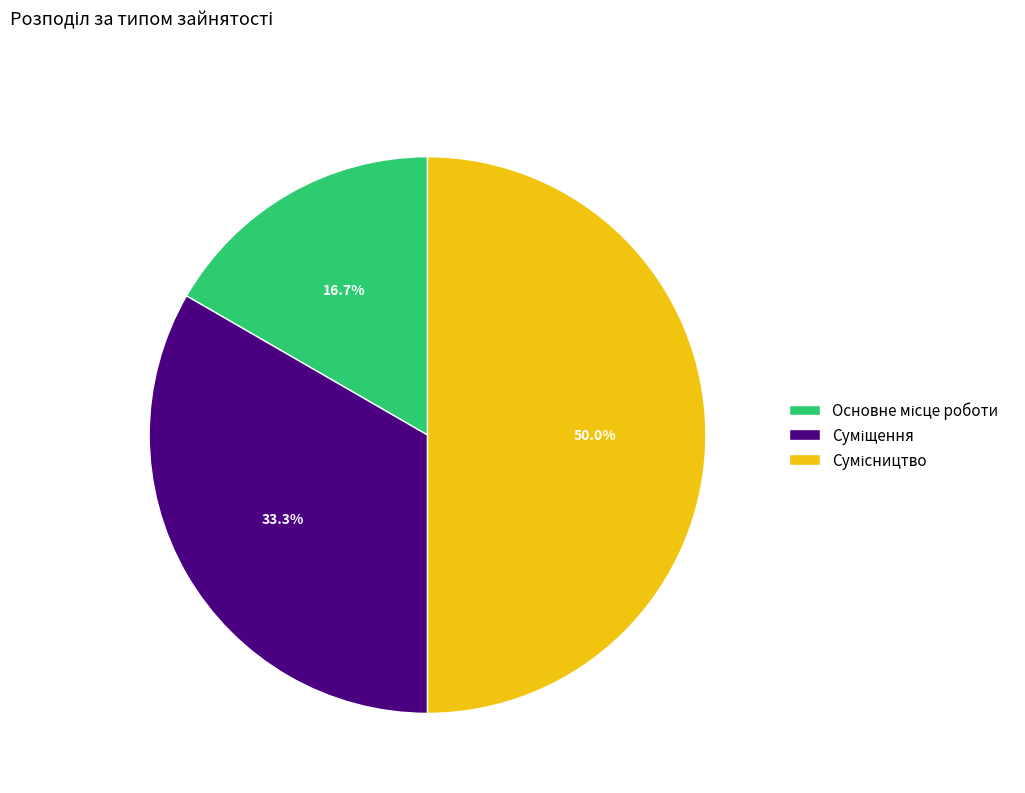

How many slices are in this pie chart?

3